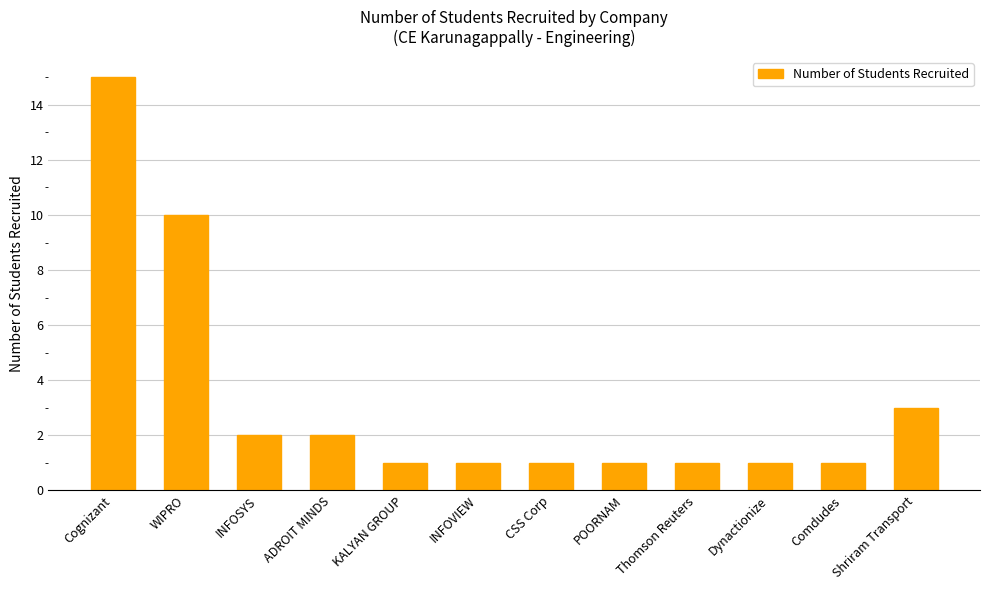

Which has a higher value, INFOSYS or KALYAN GROUP?

INFOSYS